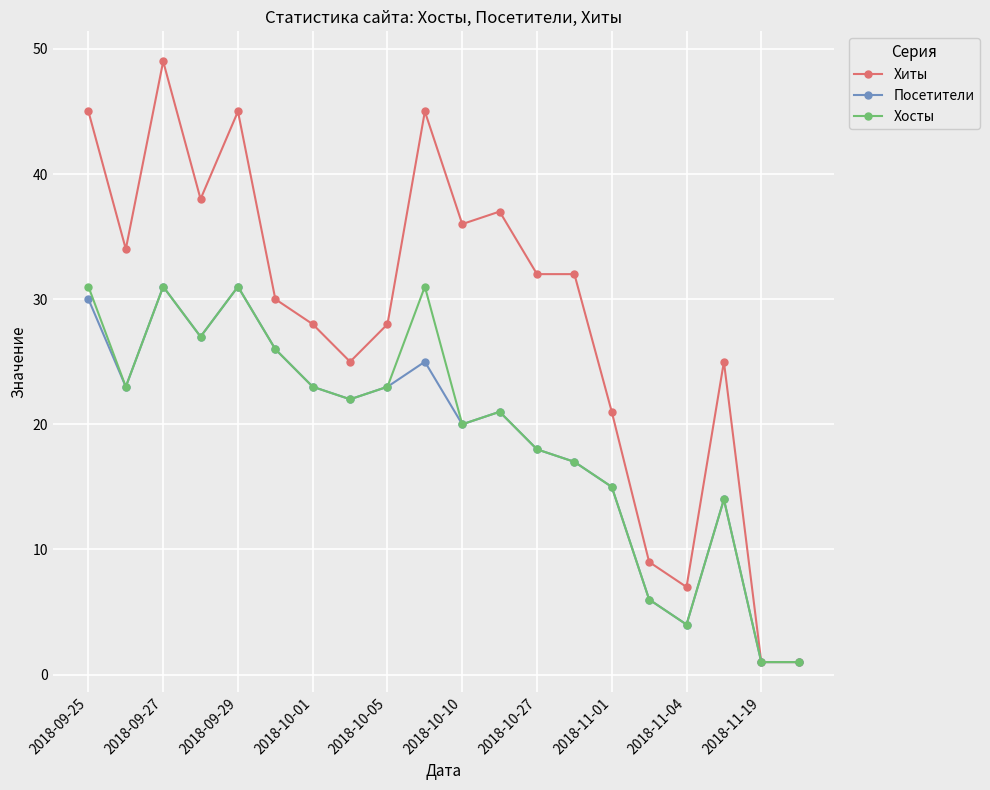

True or false: Хиты has more than 1 interior local peaks.

True